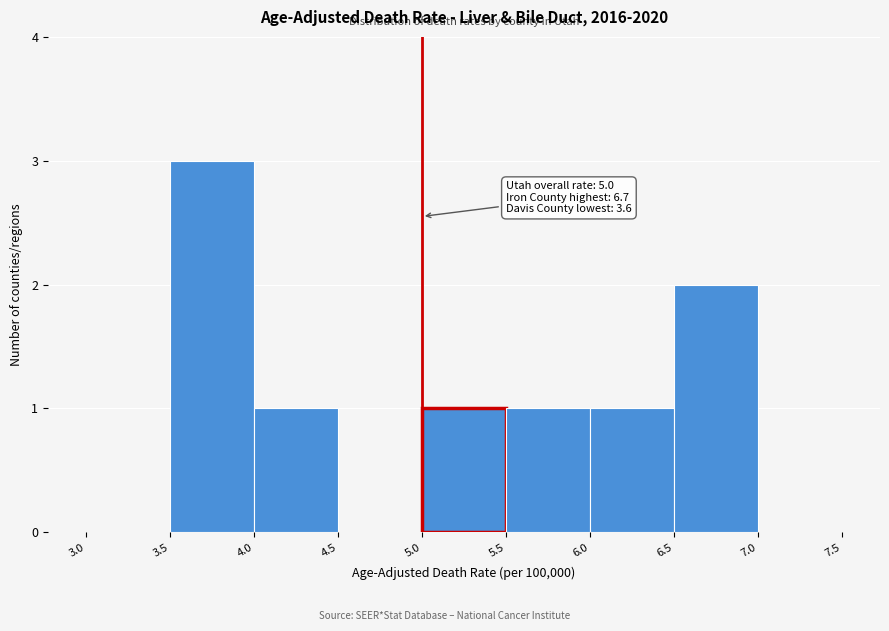

Which range on the x-axis has the tallest bar?

3.5 to 4.0